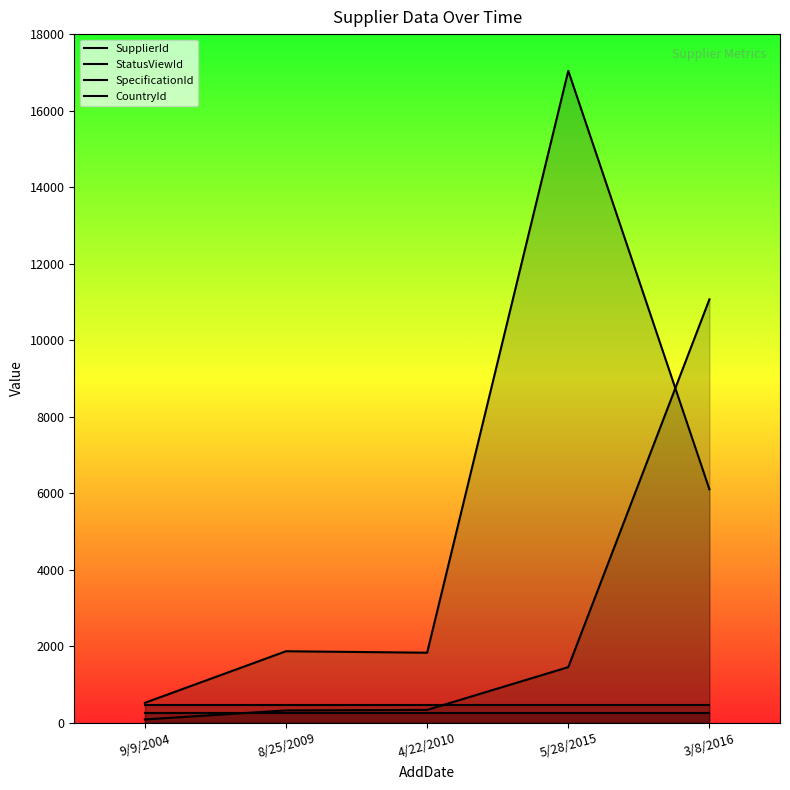

What is the minimum value for StatusViewId?

526